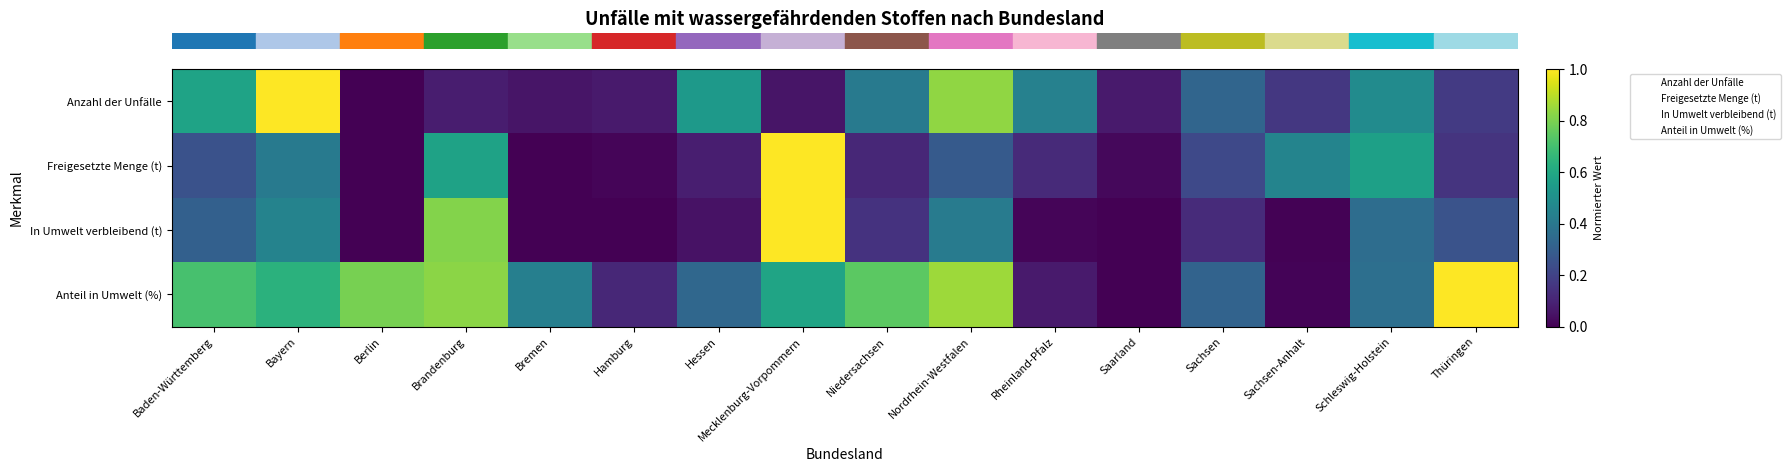

Count the number of data series in this chart.

4